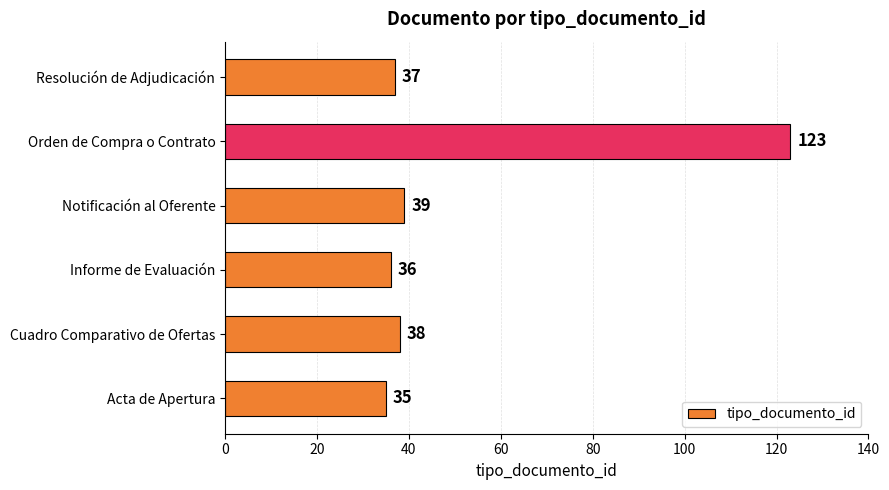

Reading top to bottom, extract all data points from this chart.

Resolución de Adjudicación=37	Orden de Compra o Contrato=123	Notificación al Oferente=39	Informe de Evaluación=36	Cuadro Comparativo de Ofertas=38	Acta de Apertura=35